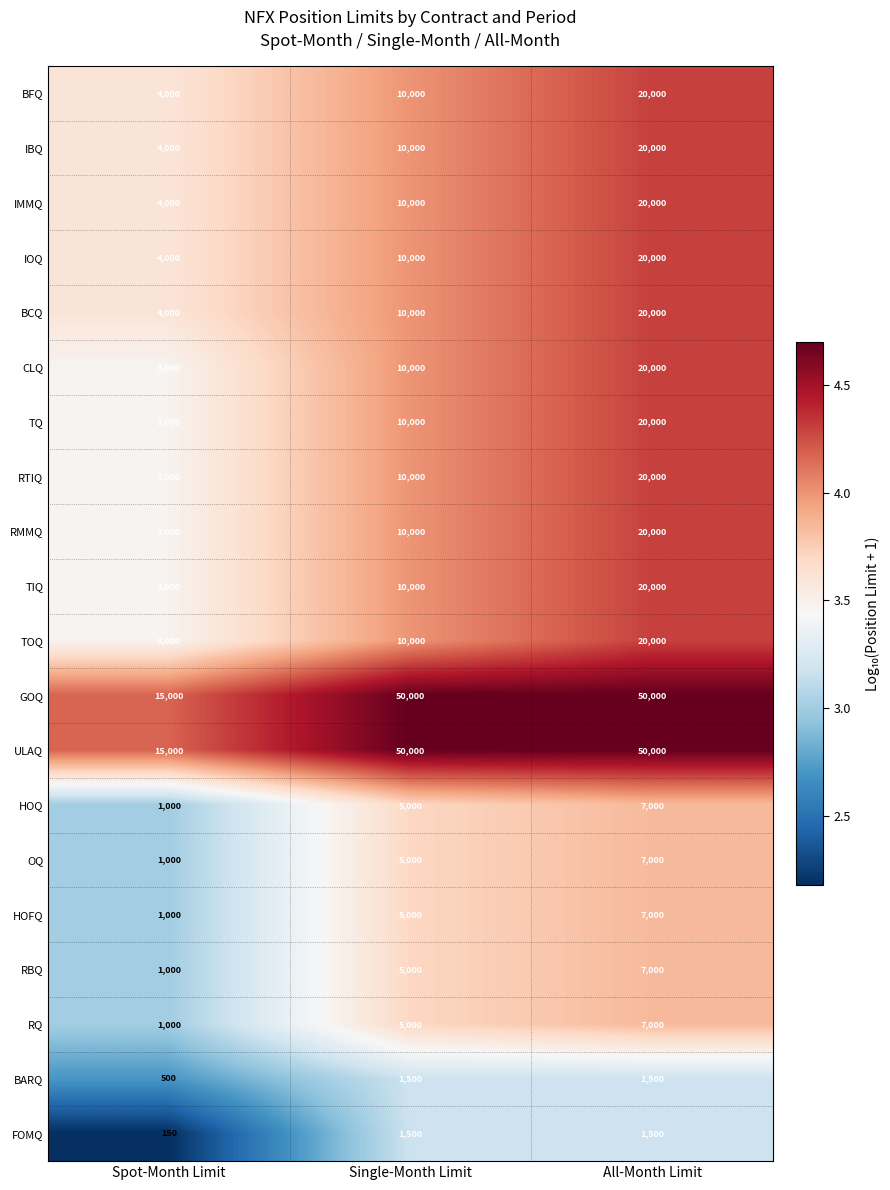

What is the sum of all OQ values?

13000